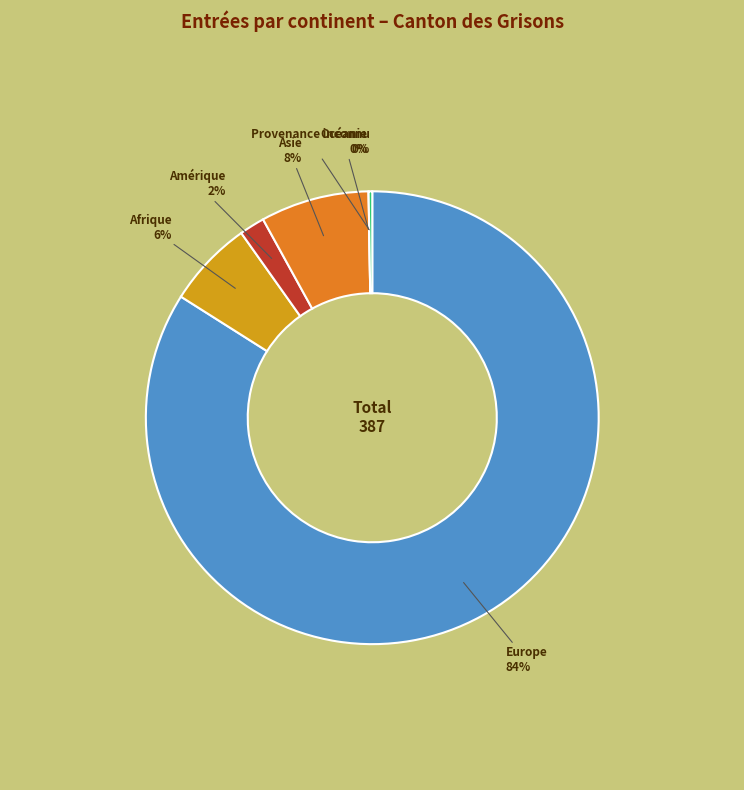

Which has a higher value, Asie or Amérique?

Asie